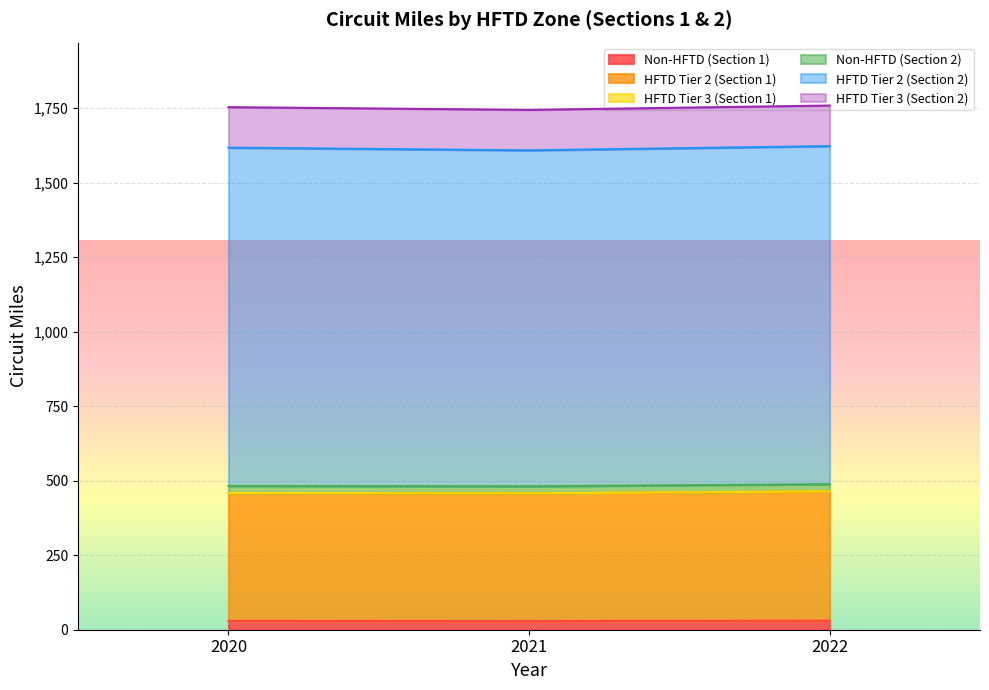

Between 2020 and 2021, which is larger?

2020